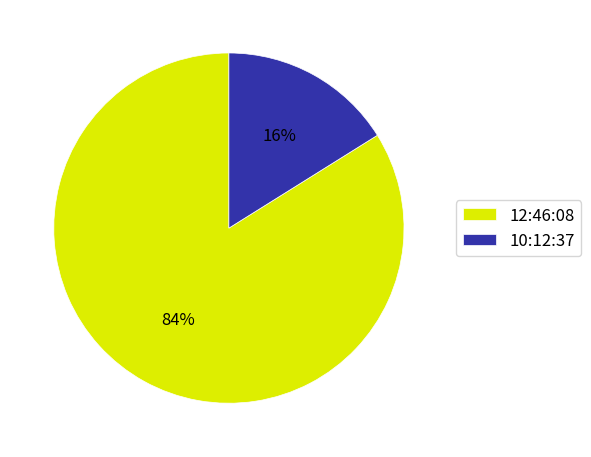

To the nearest percent, what is the average slice percentage?

50%